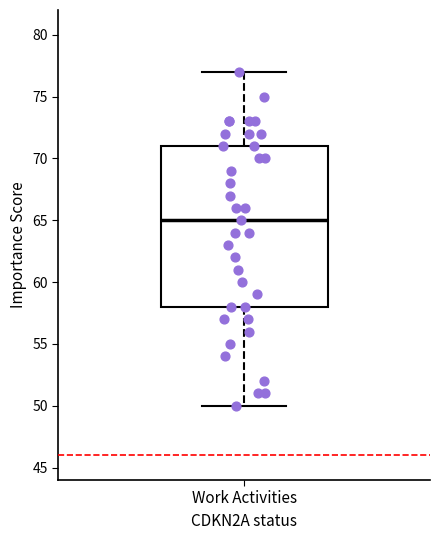

Transcribe this box plot: give where the median line is, the range the box spans, and where the two whiskers end, as read against the y-axis. The values are not printed on the chart, so give them approximately, as read against the axis.

median 65, box 58 to 71, whiskers 50 to 77